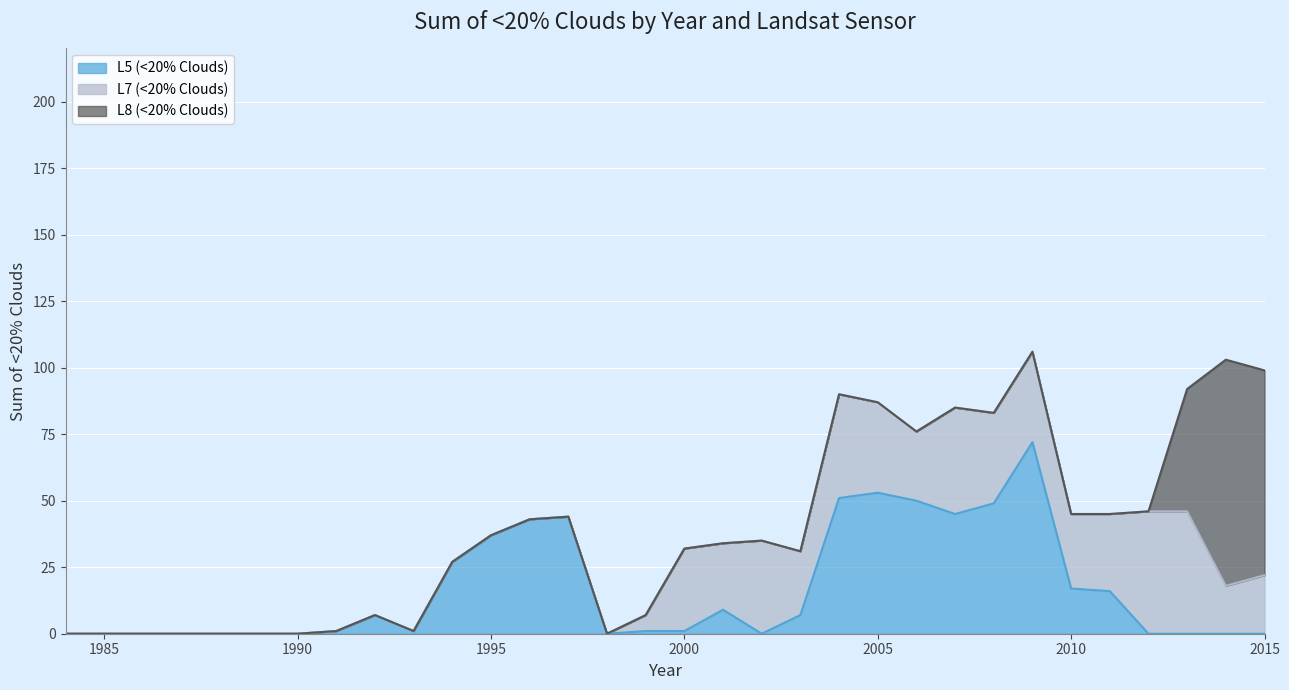

Reading left to right, transcribe all the data shown in this chart.

L5 (<20% Clouds): 0	0	0	0	0	0	0	1	7	1	27	37	43	44	0	1	1	9	0	7	51	53	50	45	49	72	17	16	0	0	0	0
L7 (<20% Clouds): 0	0	0	0	0	0	0	0	0	0	0	0	0	0	0	6	31	25	35	24	39	34	26	40	34	34	28	29	46	46	18	22
L8 (<20% Clouds): 0	0	0	0	0	0	0	0	0	0	0	0	0	0	0	0	0	0	0	0	0	0	0	0	0	0	0	0	0	46	85	77